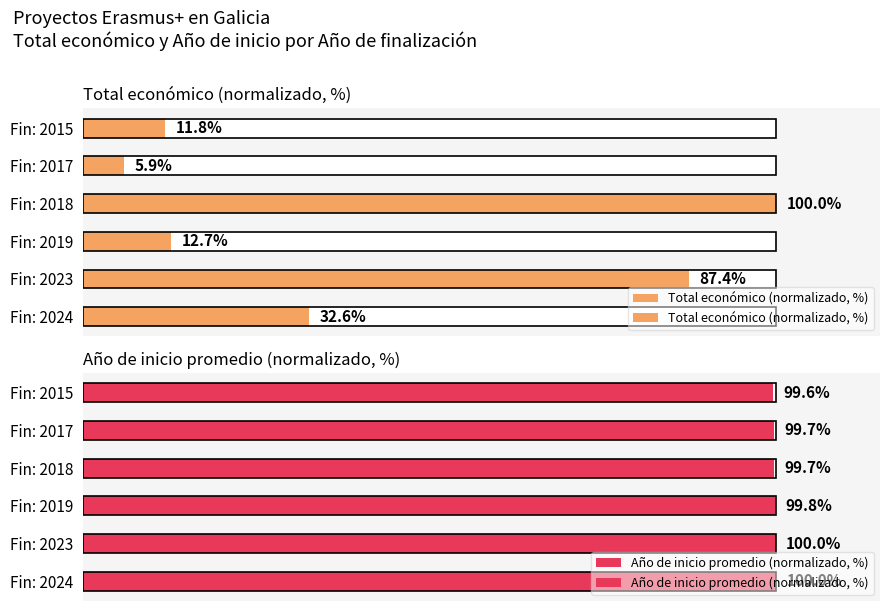

Which series has the largest total across all categories?

Año de inicio promedio (normalizado, %)